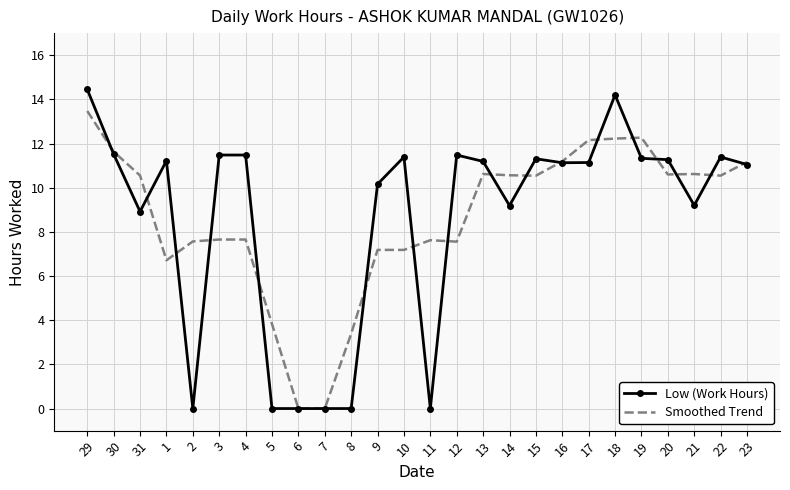

Which series has the widest spread of values?

Low (Work Hours)